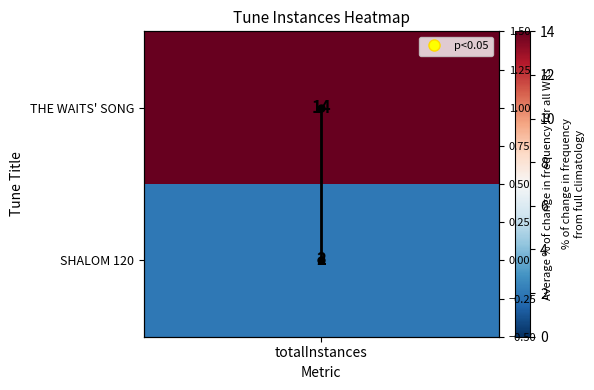

At which label is the value closest to 0?

totalInstances